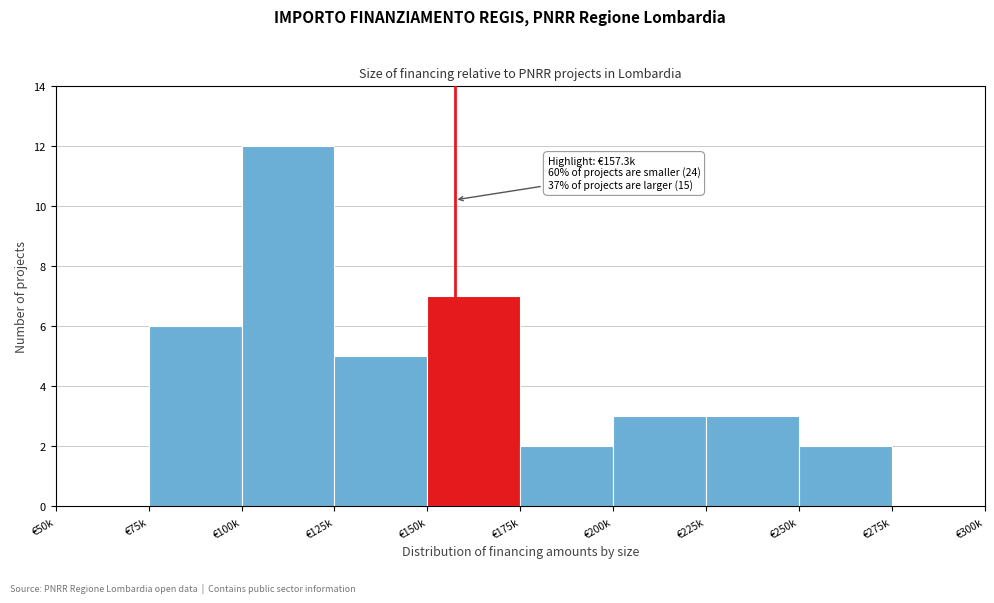

Reading right to left, list all the values displayed in this chart.

€275k=0	€250k=2	€225k=3	€200k=3	€175k=2	€150k=7	€125k=5	€100k=12	€75k=6	€50k=0